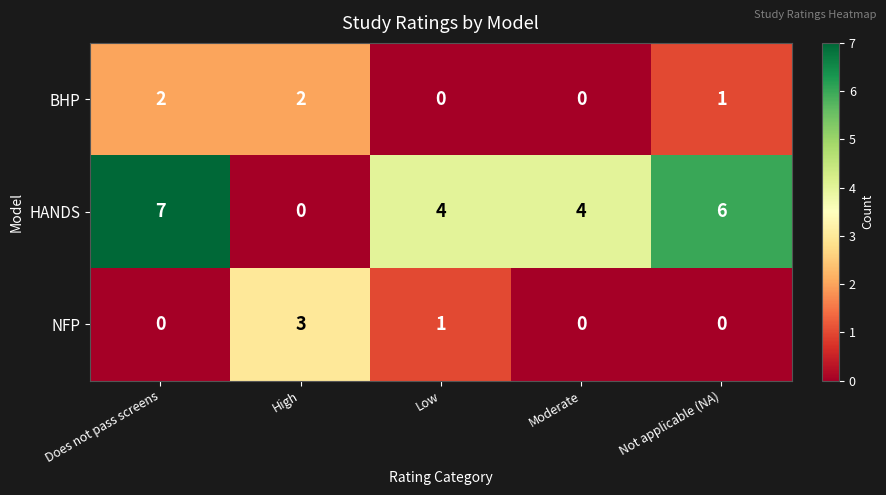

What is the difference between the maximum and minimum values in the NFP series?

3